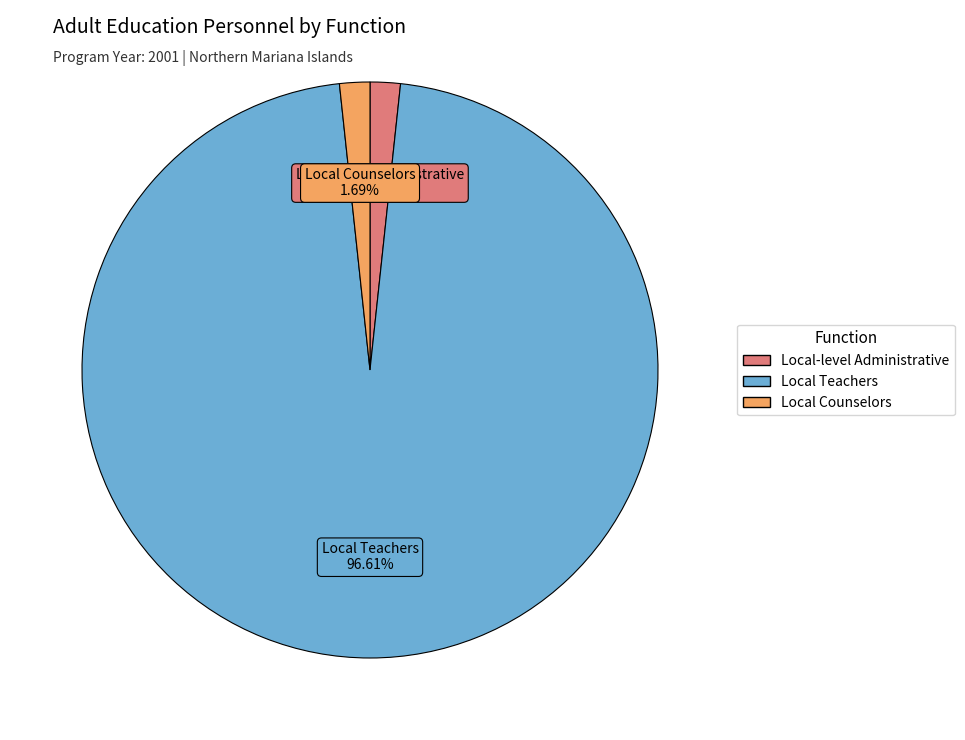

How many segments does this pie chart have?

3